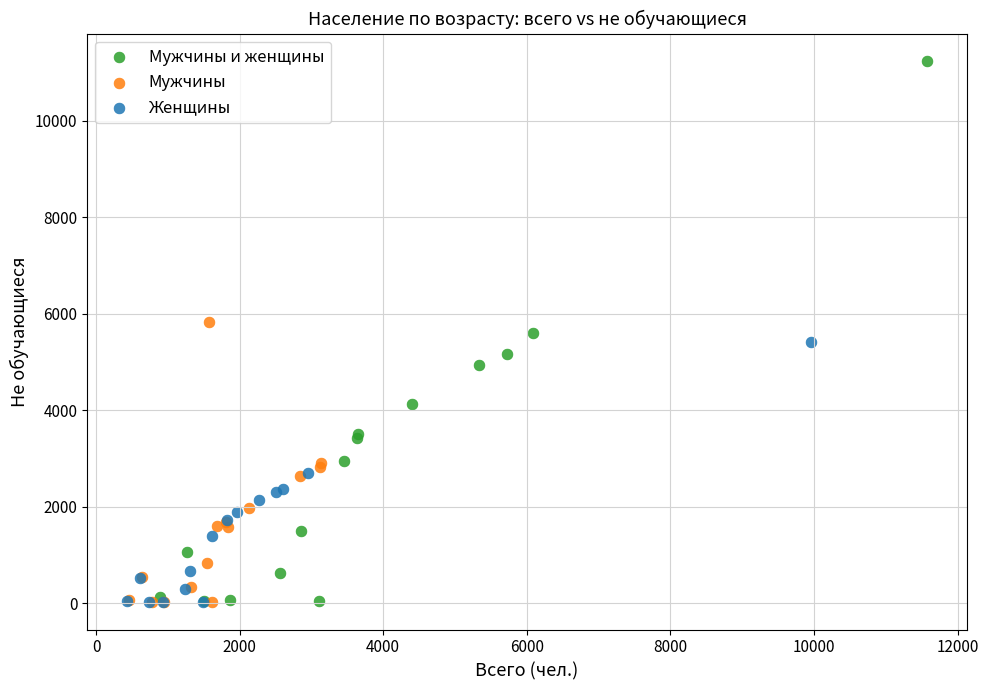

Which series has the largest Y range (max minus min)?

Мужчины и женщины